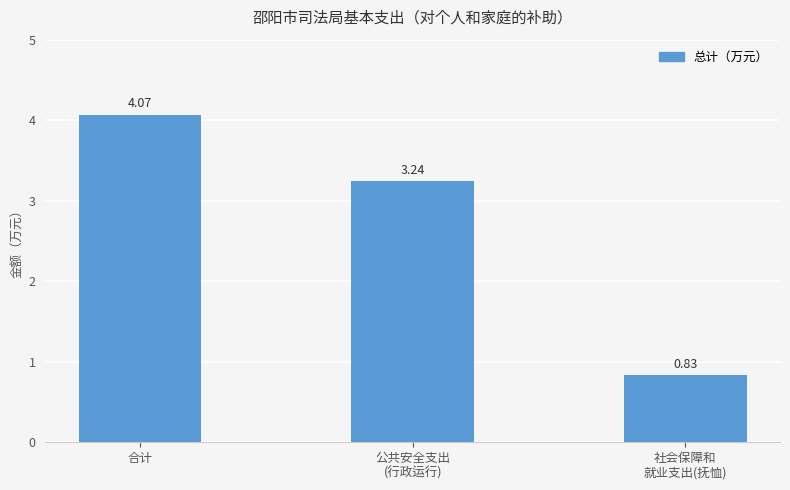

Which has a higher value, 社会保障和
就业支出(抚恤) or 公共安全支出
(行政运行)?

公共安全支出
(行政运行)